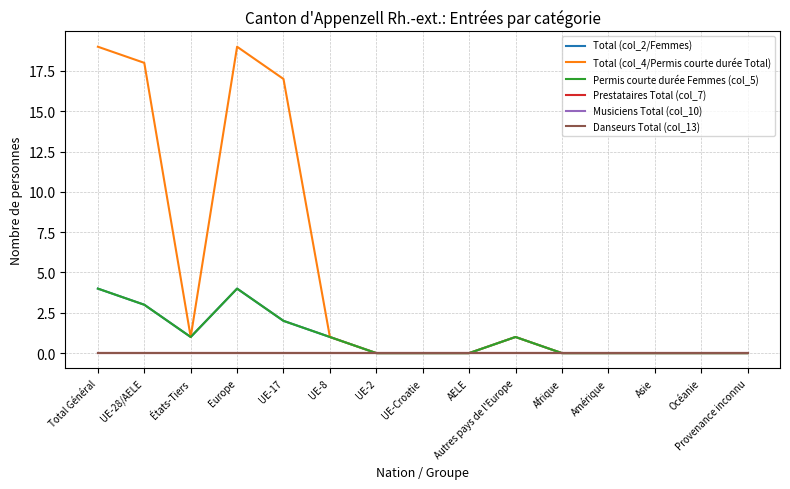

True or false: Danseurs Total (col_13) and Permis courte durée Femmes (col_5) cross at least once.

False